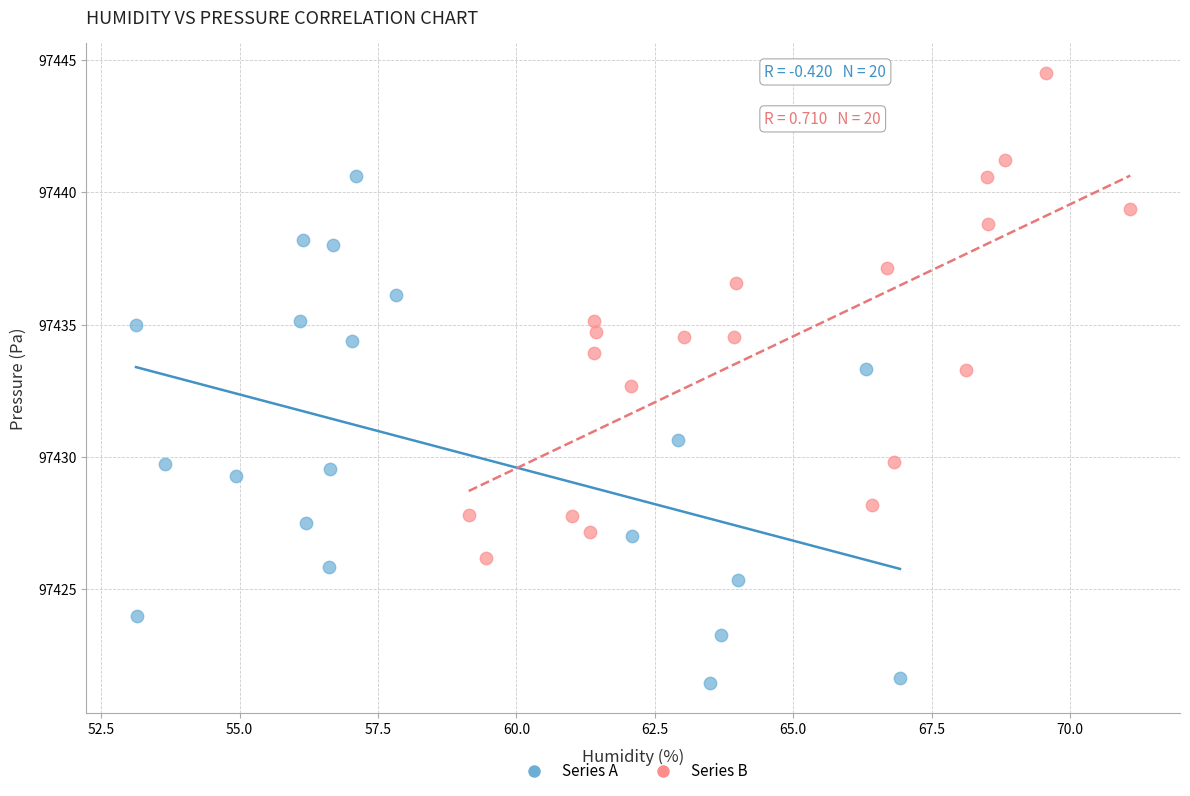

Which series contains the highest Y value?

Series B